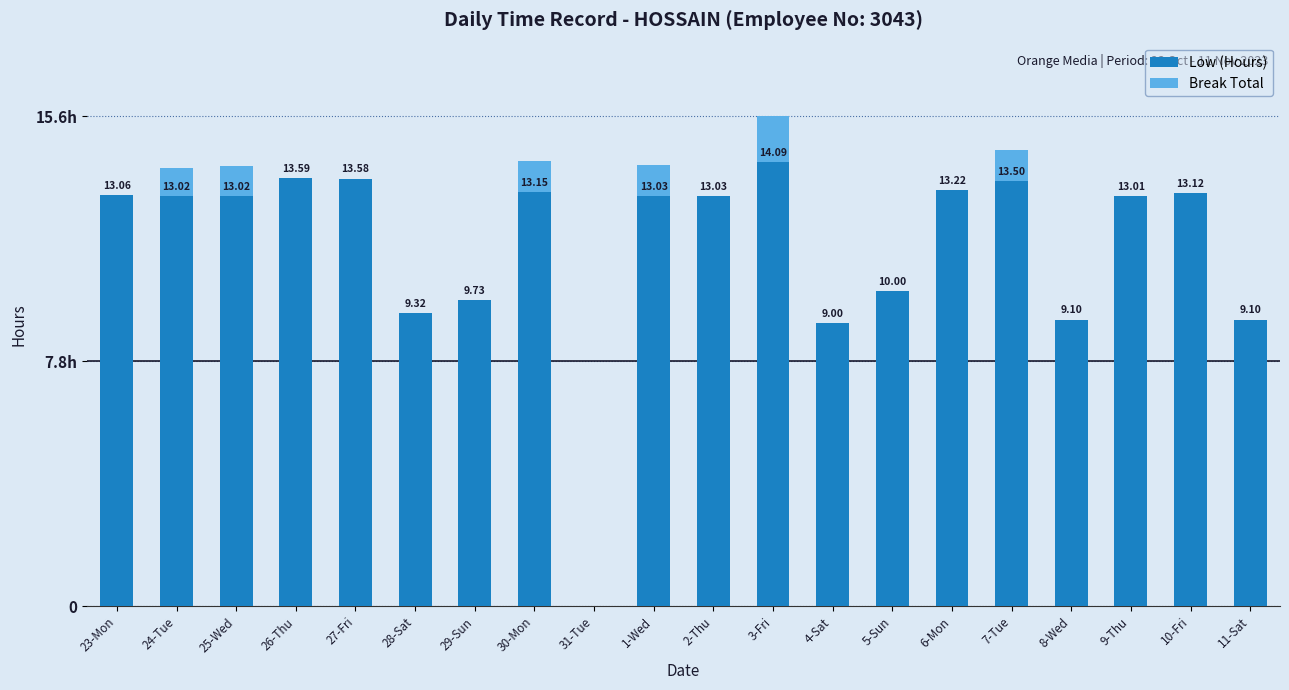

At 4-Sat, list the series in order from smallest to largest.

Break Total, Low (Hours)